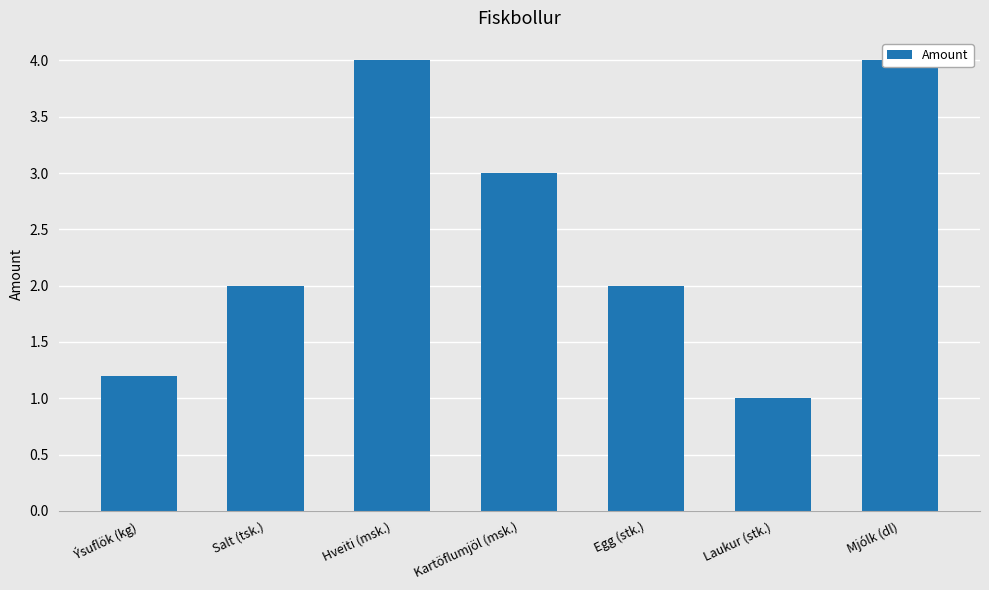

The chart shows a value of 4.0 at Mjólk (dl). True or false?

True